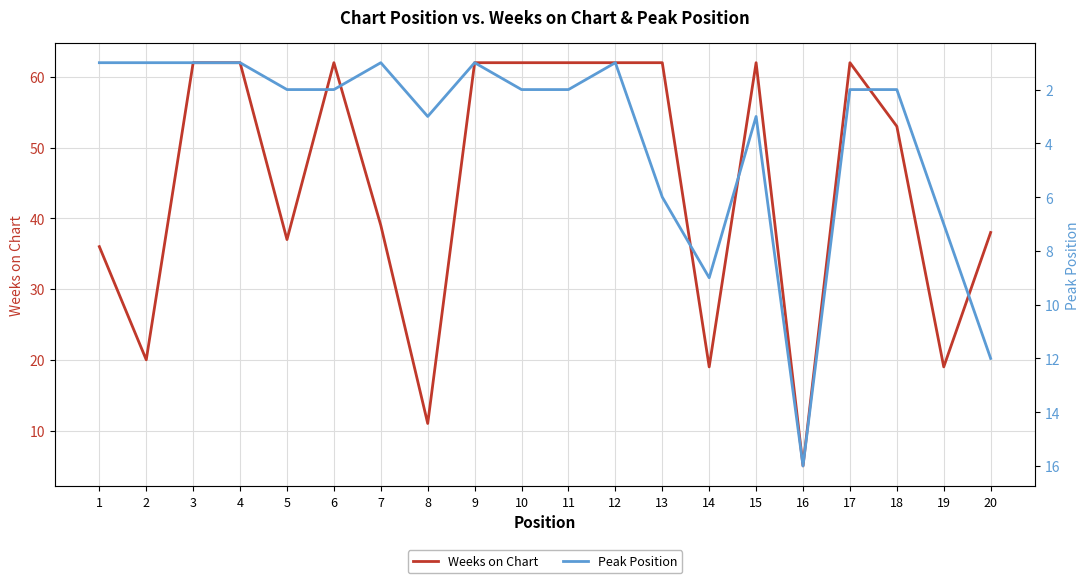

How many data points in Weeks on Chart are less than 62?

10